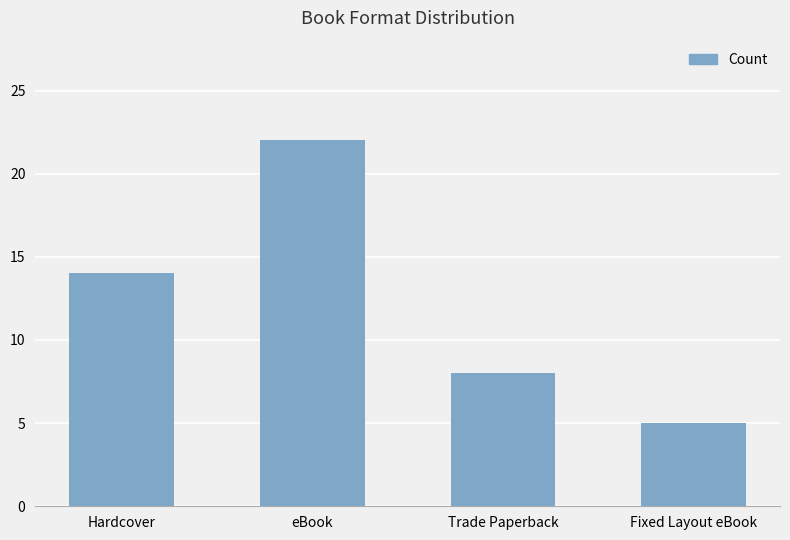

At which label is the value closest to 13?

Hardcover